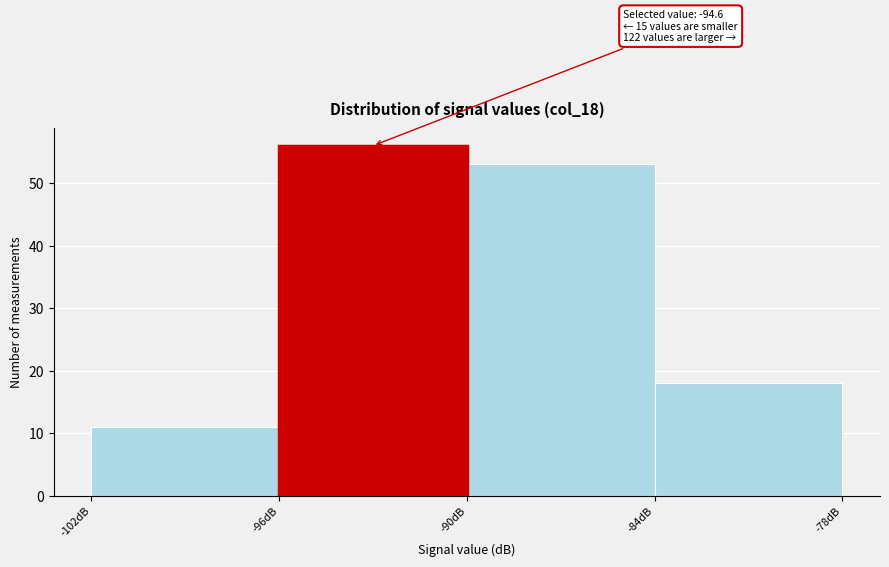

Over which range of the x-axis is the bar tallest?

-96 to -90